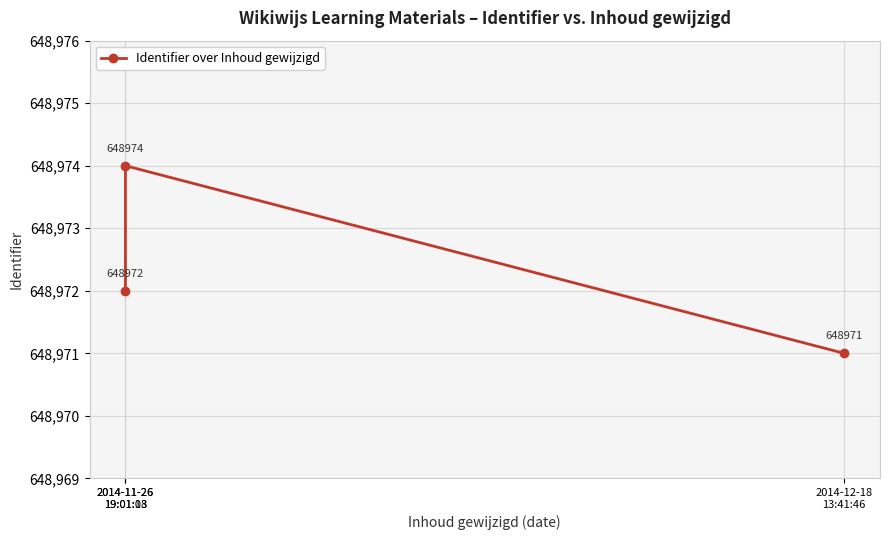

What is the label of the 3rd point from the left?

2014-12-18
13:41:46